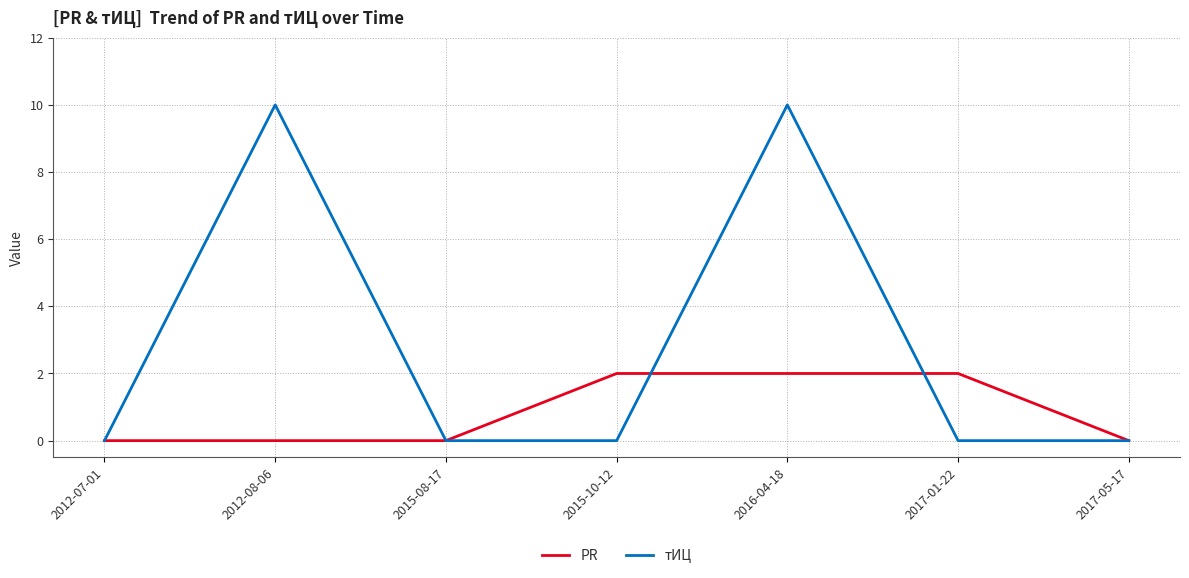

What is the total value across all series at 2012-08-06?

10